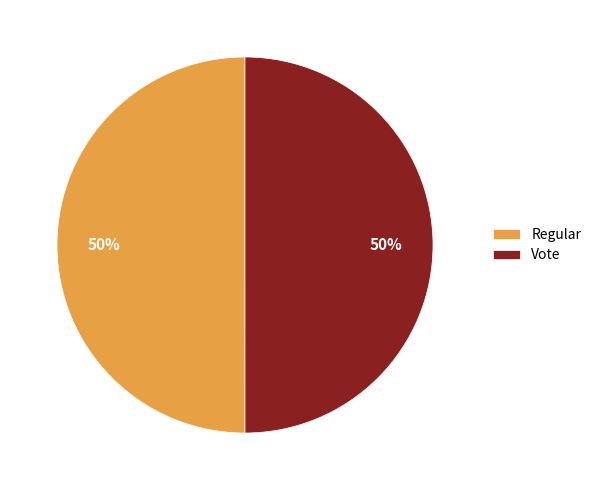

Combined, do Vote and Regular account for over 50%?

Yes